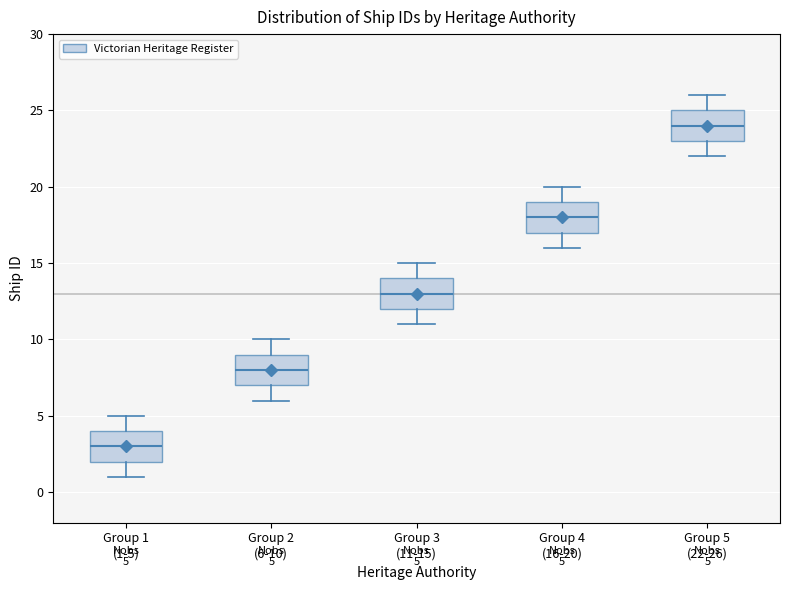

Which box has the highest median line?

Group 5 (22-26)